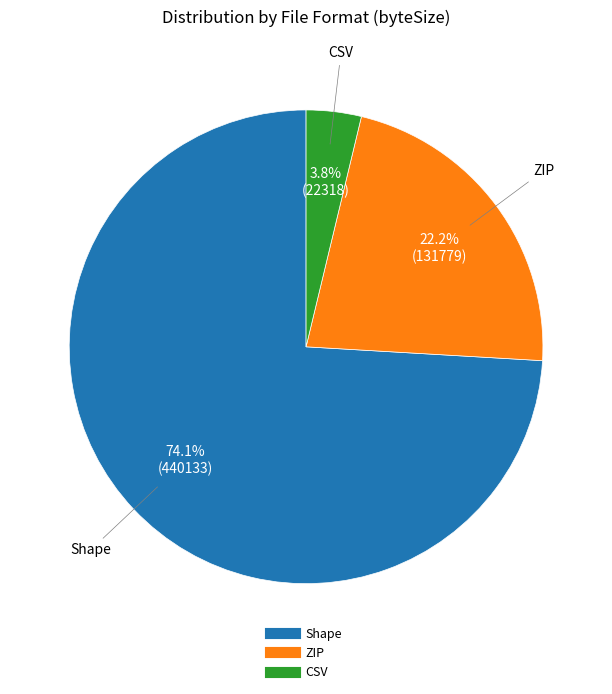

Is there any slice that represents more than half of the pie?

Yes